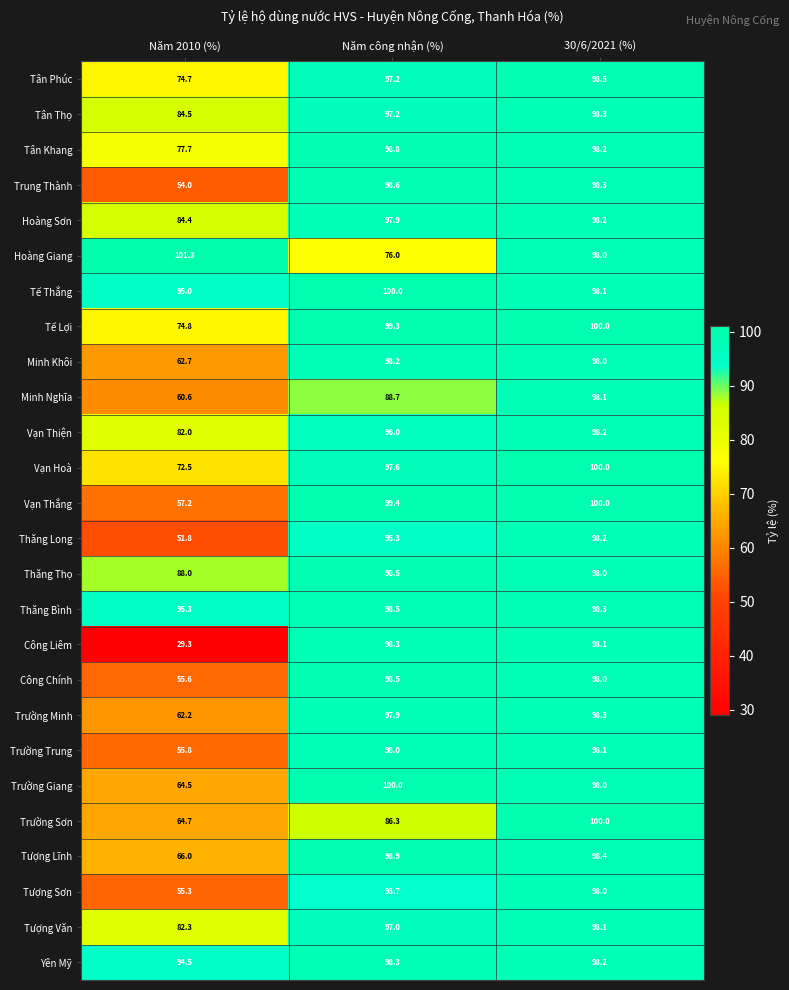

The value of Trung Thành at Năm công nhận (%) is 50.7. True or false?

False